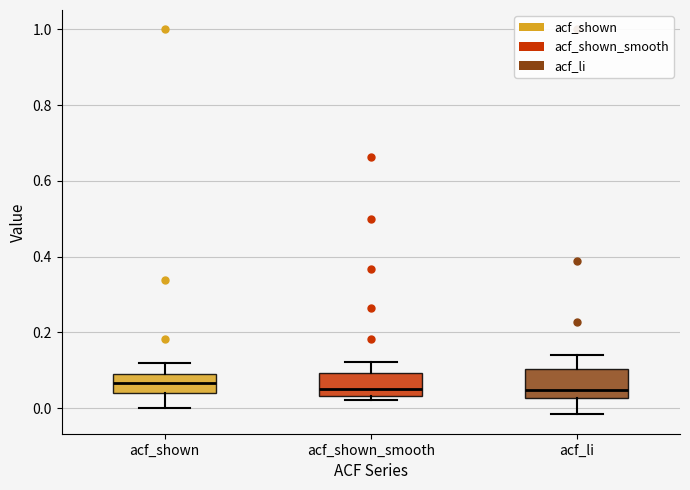

Where does the median line of the box for acf_shown_smooth sit on the y-axis? The values are not printed on the chart, so give them approximately, as read against the axis.

0.06